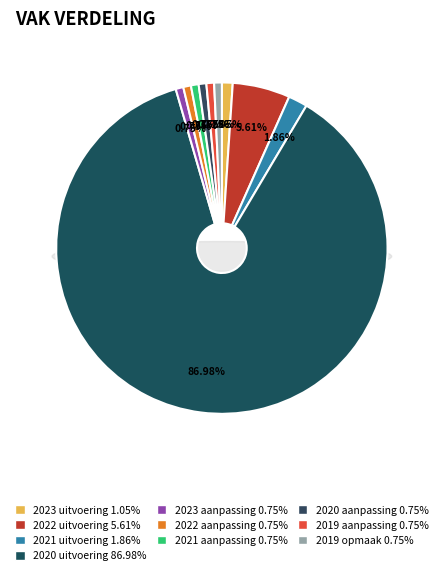

Count the number of slices in the pie.

10